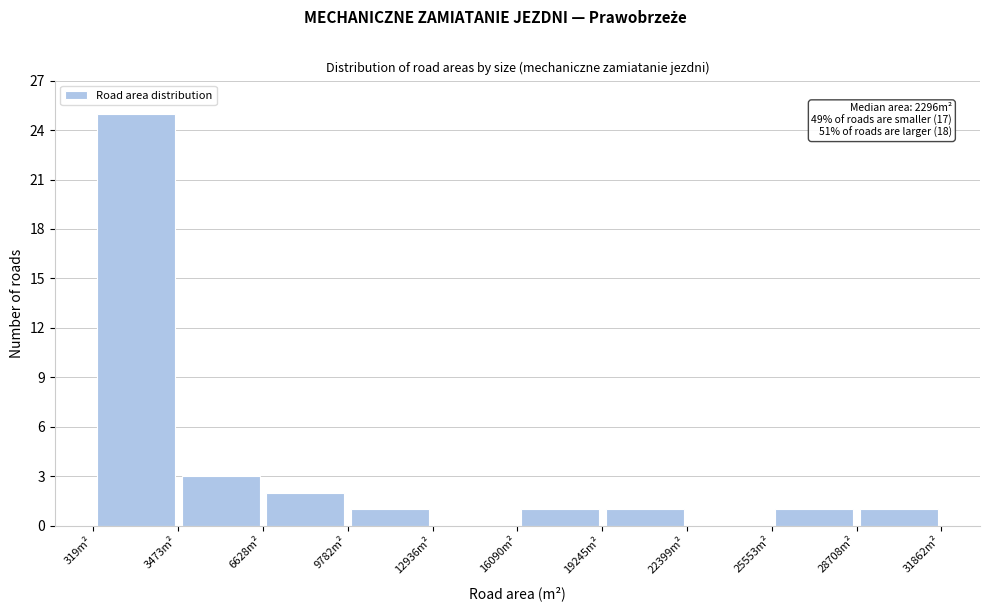

Which range on the x-axis has the tallest bar?

500 to 3500